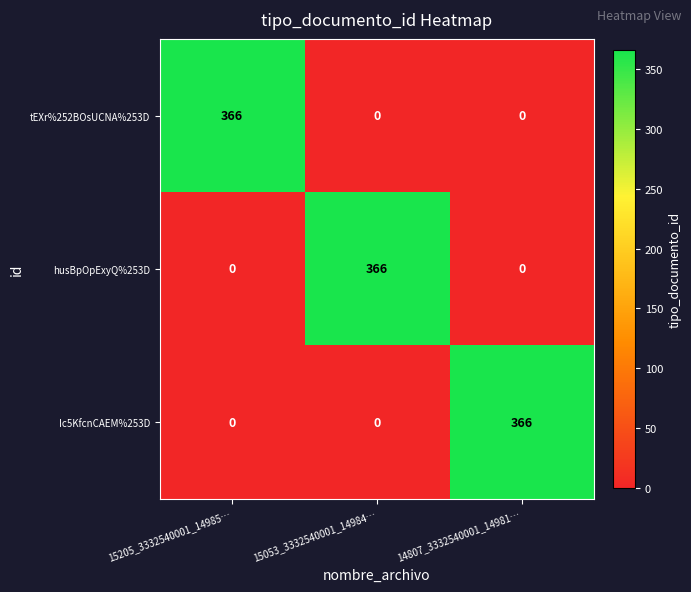

Count the number of categories in the chart.

3